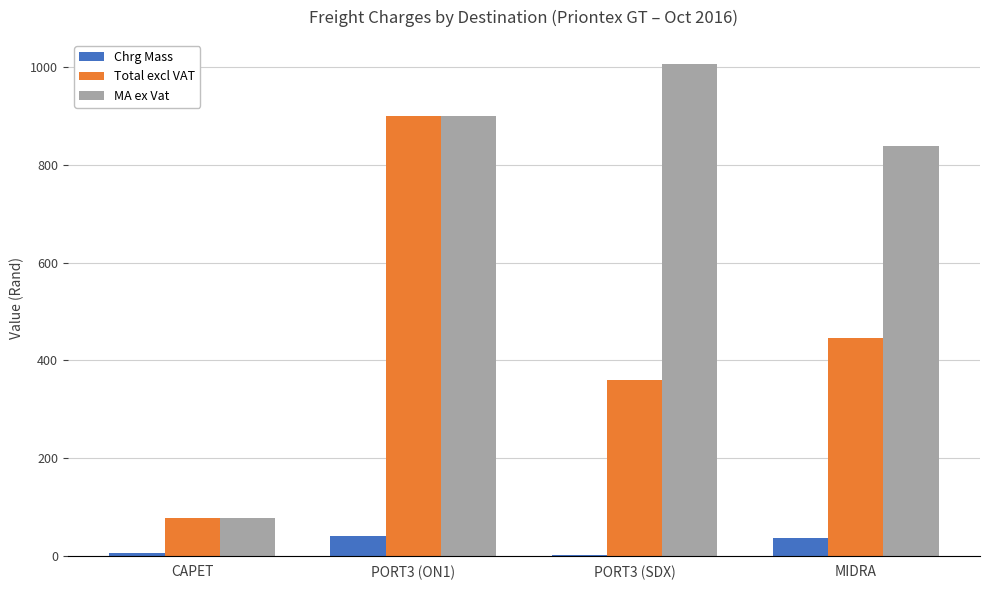

Count the Chrg Mass values in the range 5 to 41.

3